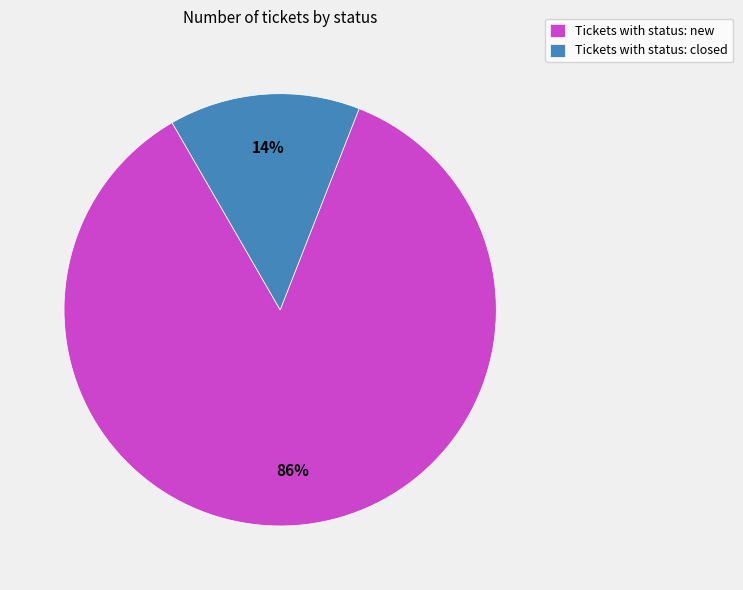

True or false: Tickets with status: closed accounts for 14% of the total.

True